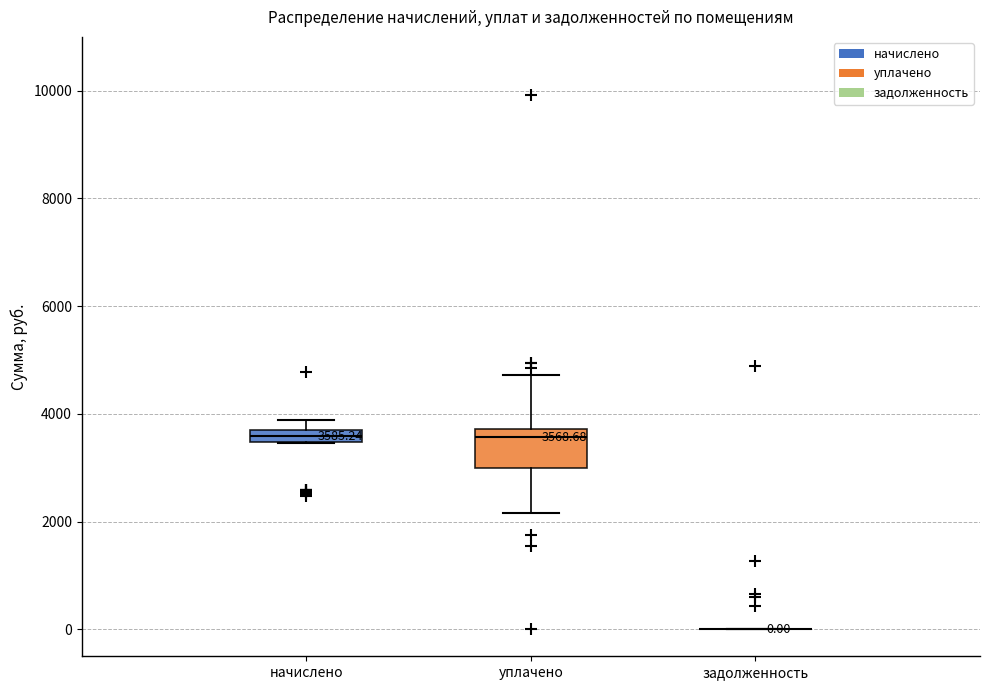

Comparing the boxes themselves (not the whiskers), which one is the tallest?

уплачено